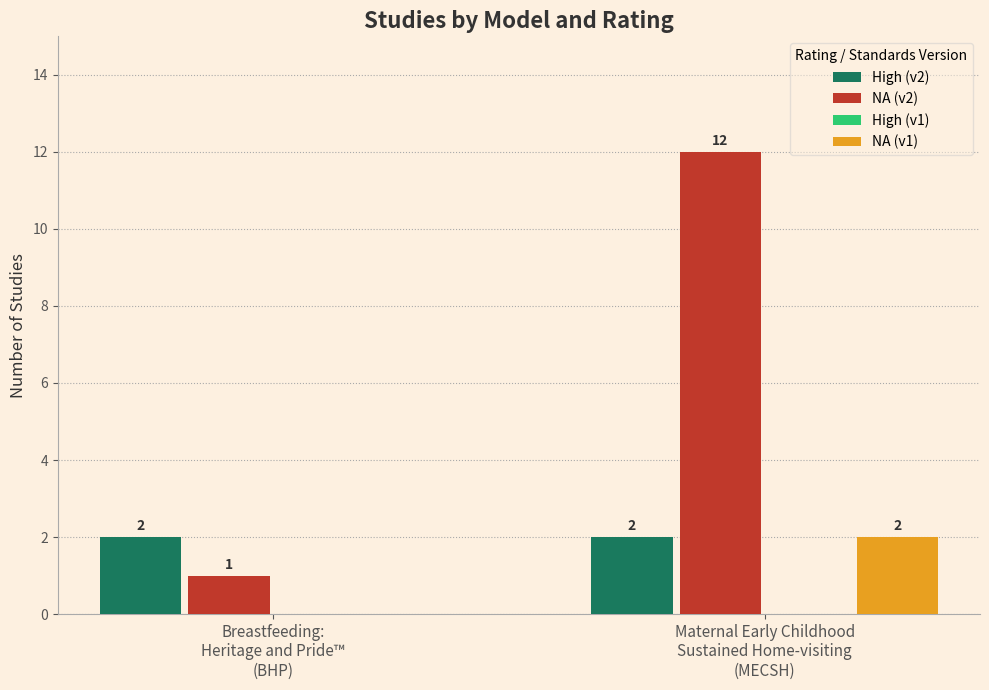

What is the sum of all High (v2) values?

4